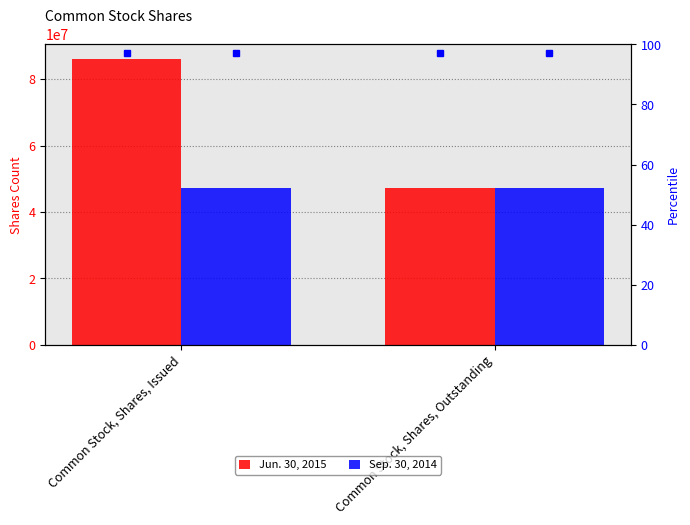

Reading right to left, what are all the values shown in this chart?

Jun. 30, 2015: 47200237	86216609
Sep. 30, 2014: 47200237	47200237